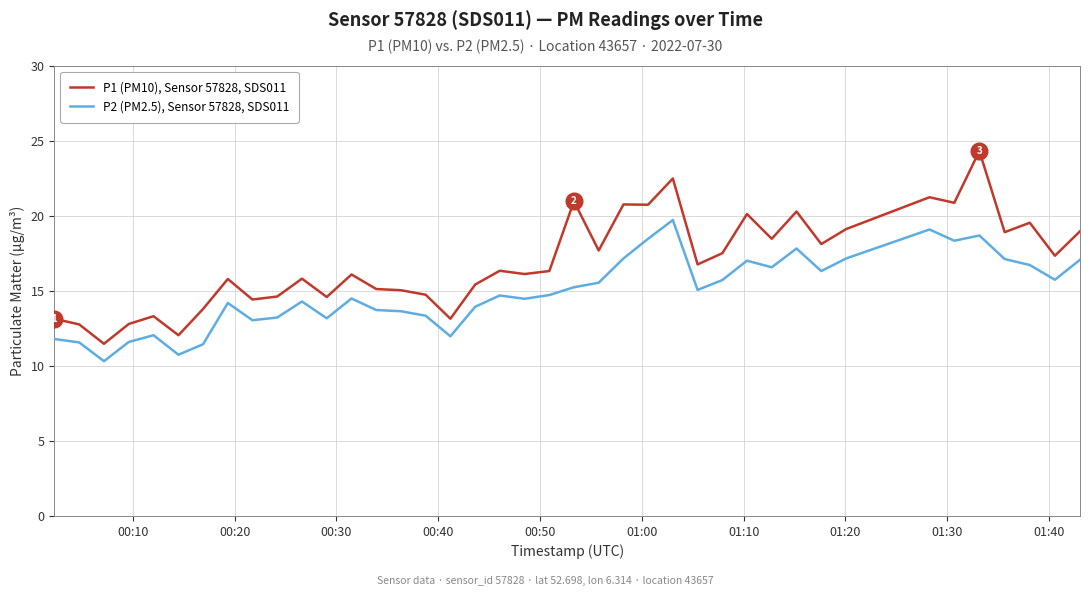

How many lines are shown in the chart?

2